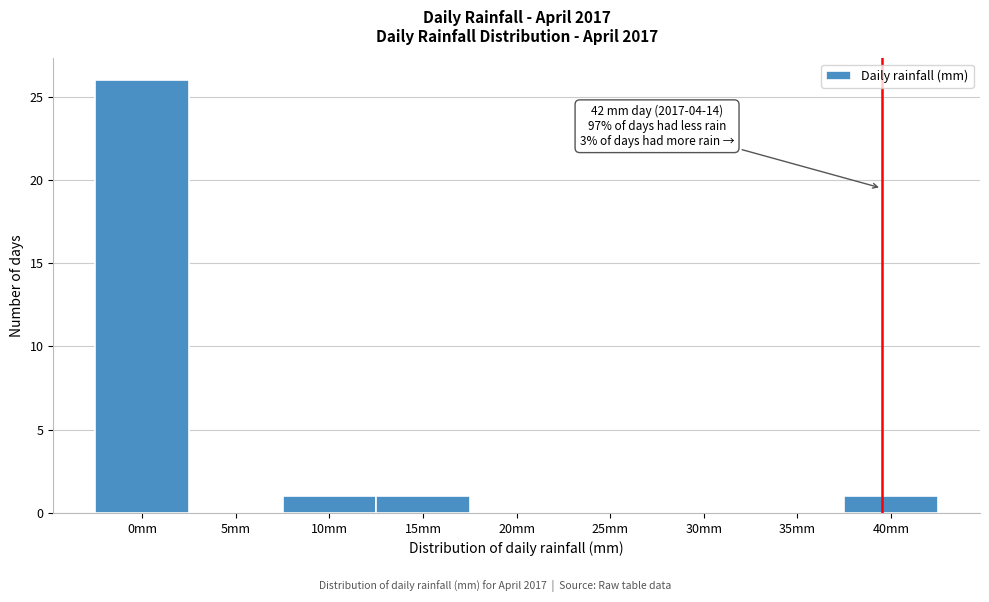

Reading right to left, transcribe all the data shown in this chart.

40mm=1	35mm=0	30mm=0	25mm=0	20mm=0	15mm=1	10mm=1	5mm=0	0mm=26